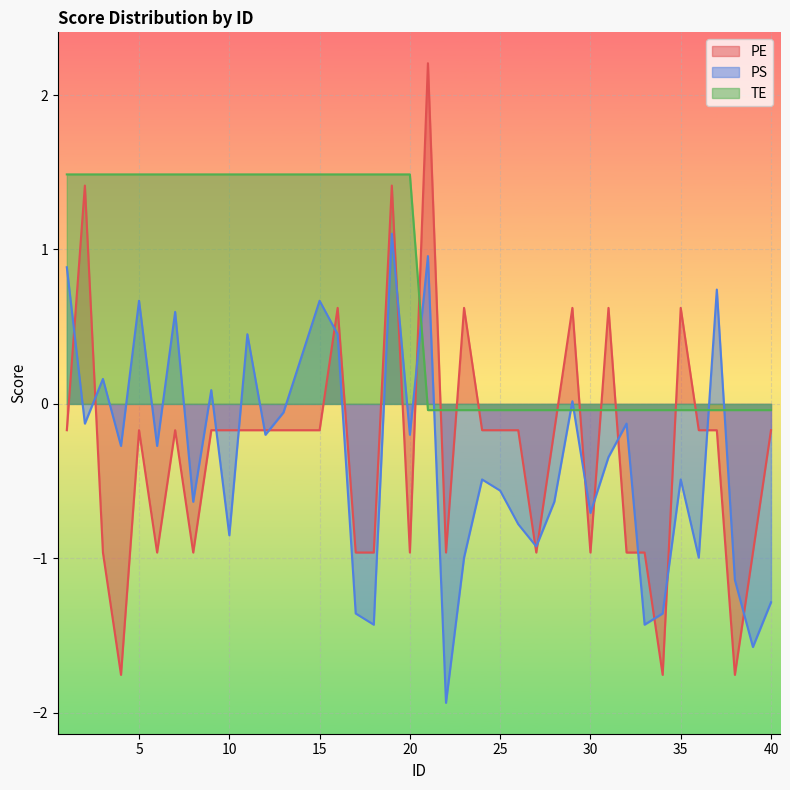

Read the PE value at 16.

0.6